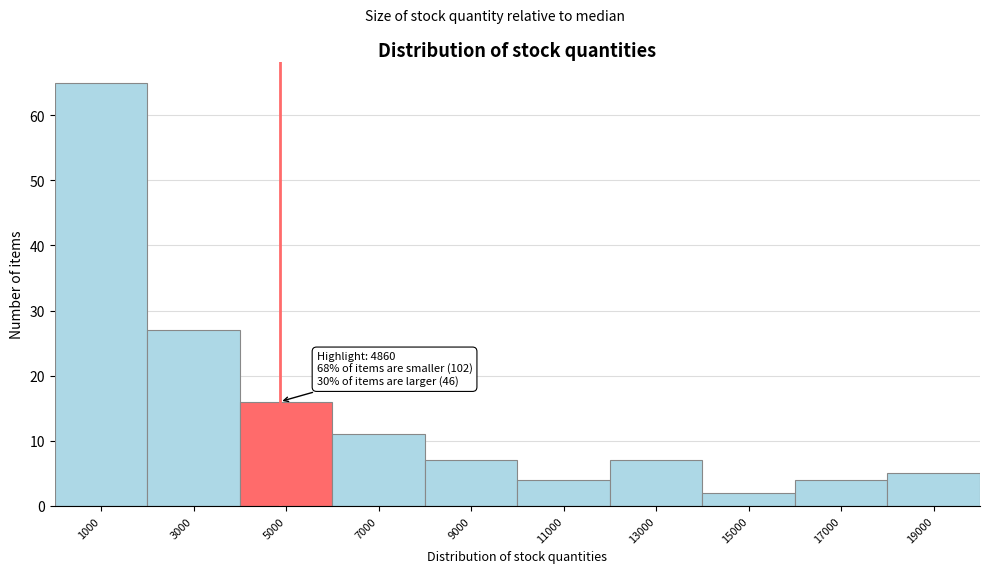

Over which range of the x-axis is the bar tallest?

0 to 2000